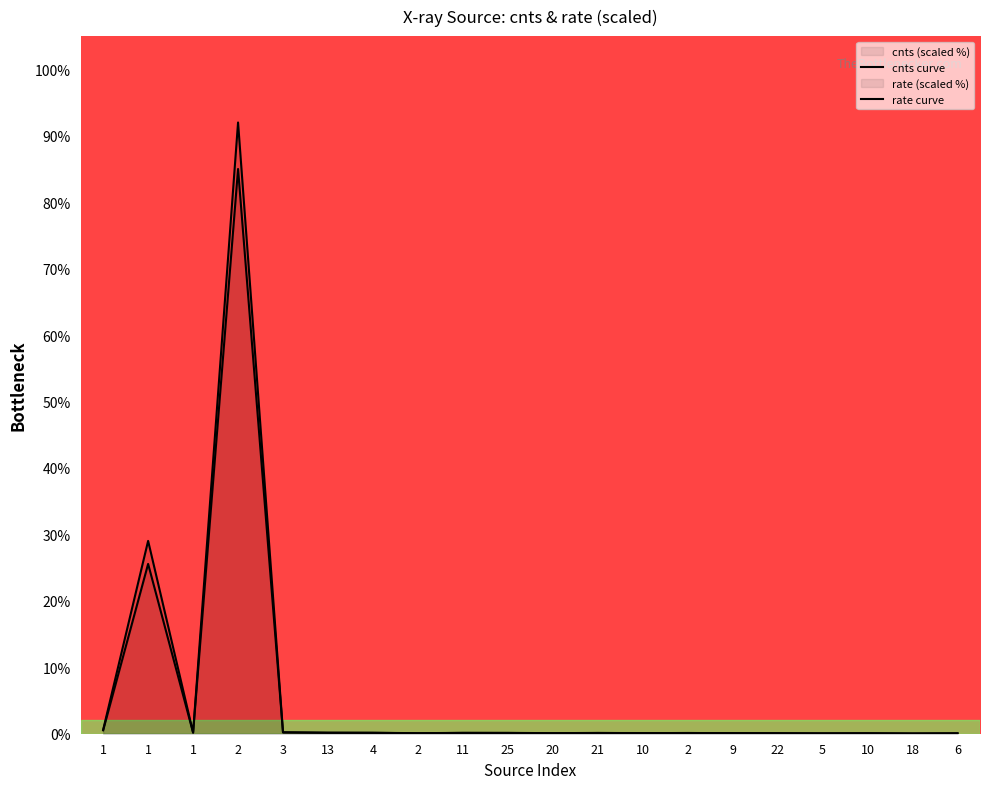

Reading right to left, list all the values displayed in this chart.

cnts: 0.1	0.0	0.1	0.1	0.1	0.1	0.1	0.1	0.1	0.1	0.1	0.1	0.1	0.1	0.1	0.2	92.0	0.2	29.0	0.6
rate: 0.1	0.0	0.1	0.1	0.1	0.1	0.1	0.1	0.1	0.1	0.1	0.1	0.1	0.1	0.2	0.2	85.0	0.2	25.6	0.5